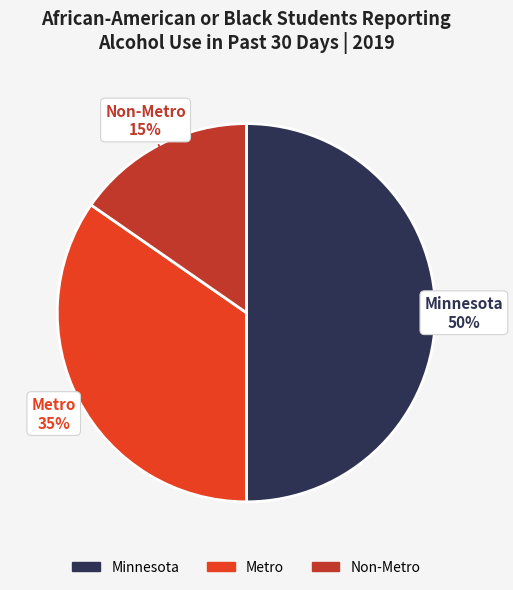

To the nearest percent, what percentage of the pie is Minnesota?

50%